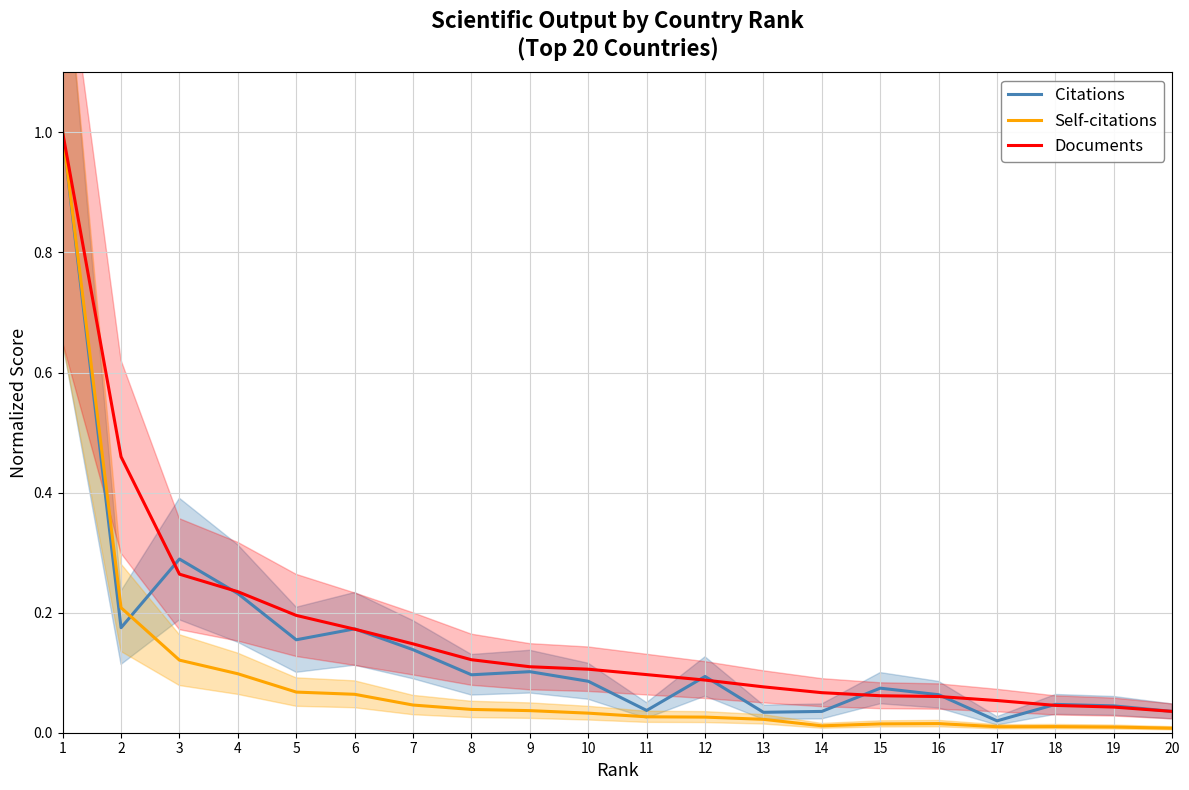

Which series has the widest spread of values?

Self-citations